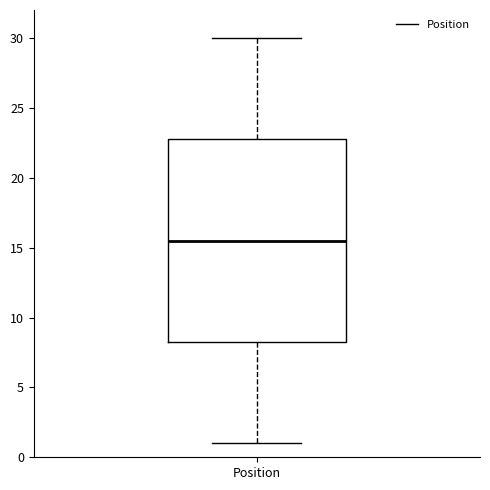

Read this box plot against the y-axis: the position of the median line, the range covered by the box, and the ends of both whiskers. The values are not printed on the chart, so give them approximately, as read against the axis.

median 15.5, box 8.5 to 23.0, whiskers 1.0 to 30.0